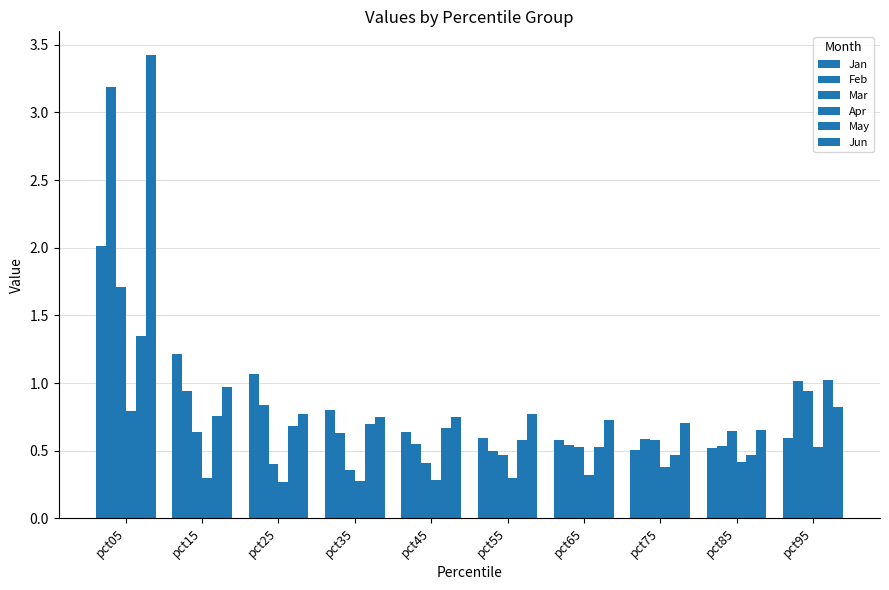

What is the approximate value of Jan at pct55?

0.6